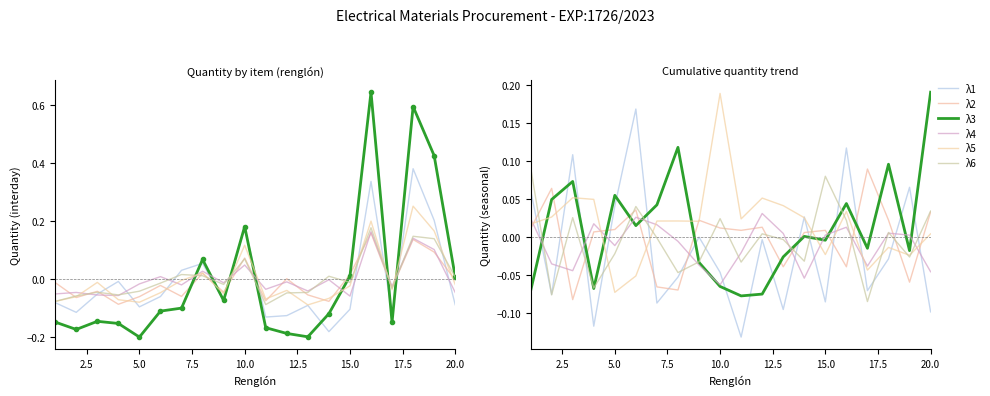

How many lines are shown in the chart?

6